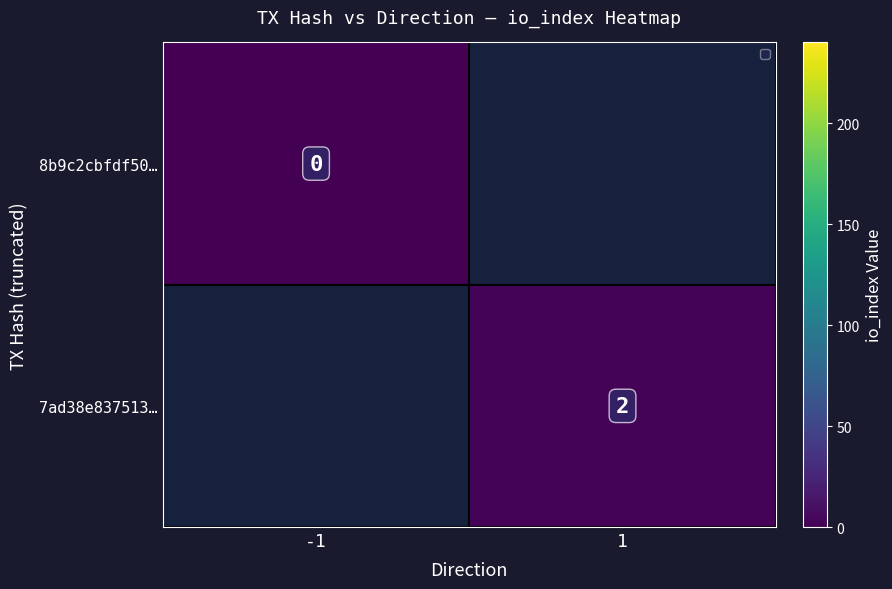

The 7ad38e837513… series shows 2 at 1. True or false?

True